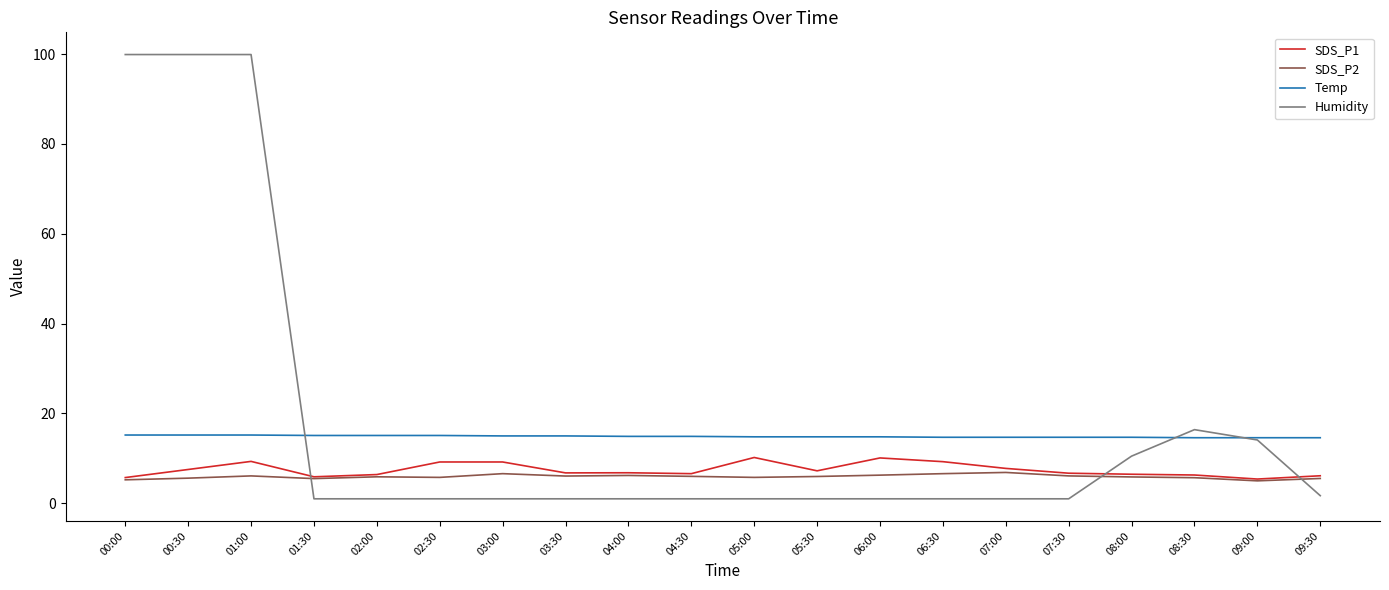

What is the highest value of the Humidity series?

99.9